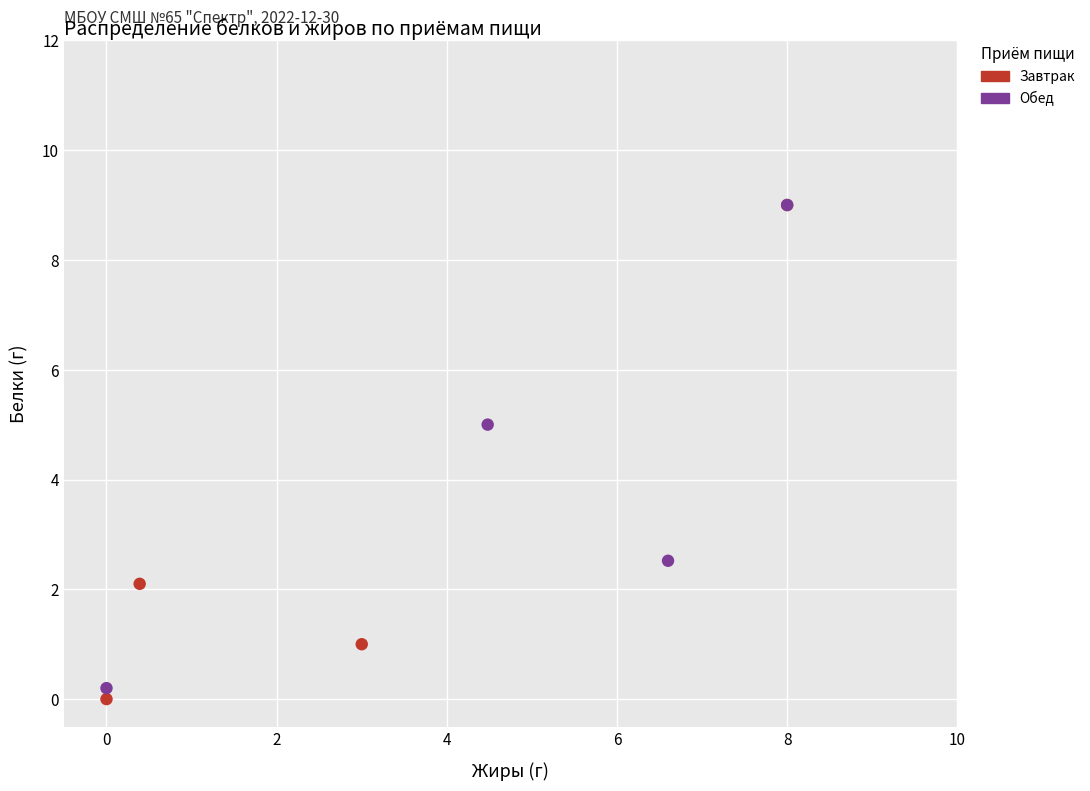

Which series has the largest Y range (max minus min)?

Завтрак